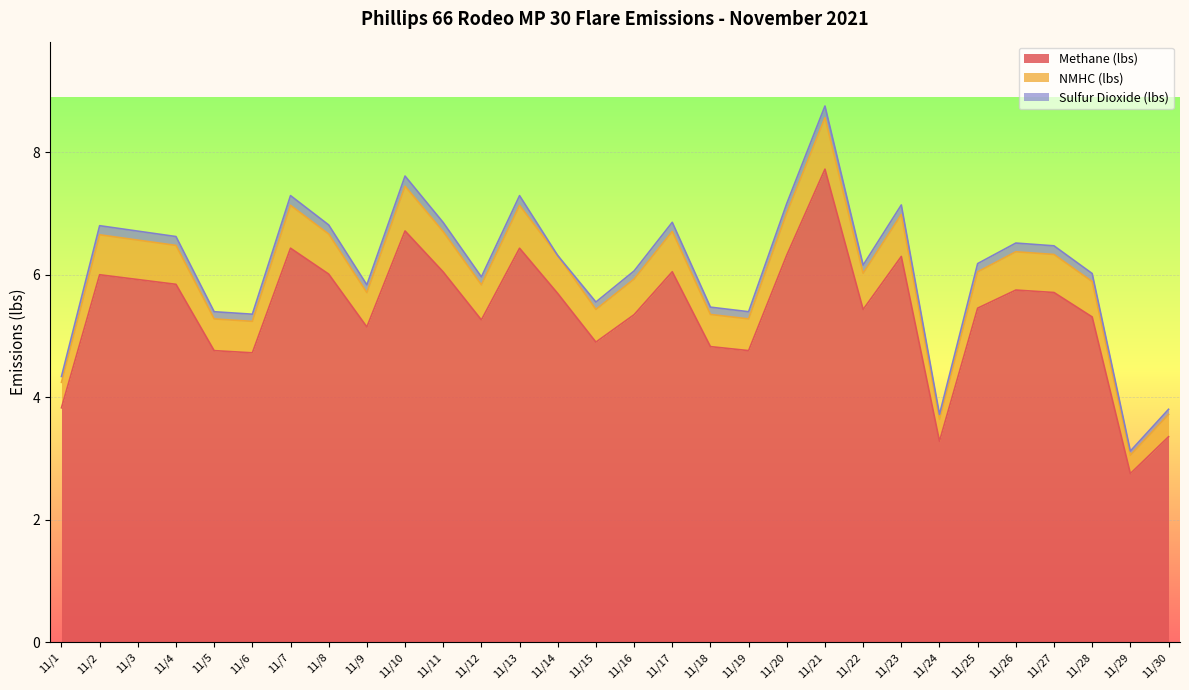

True or false: NMHC (lbs) and Methane (lbs) cross at least once.

False